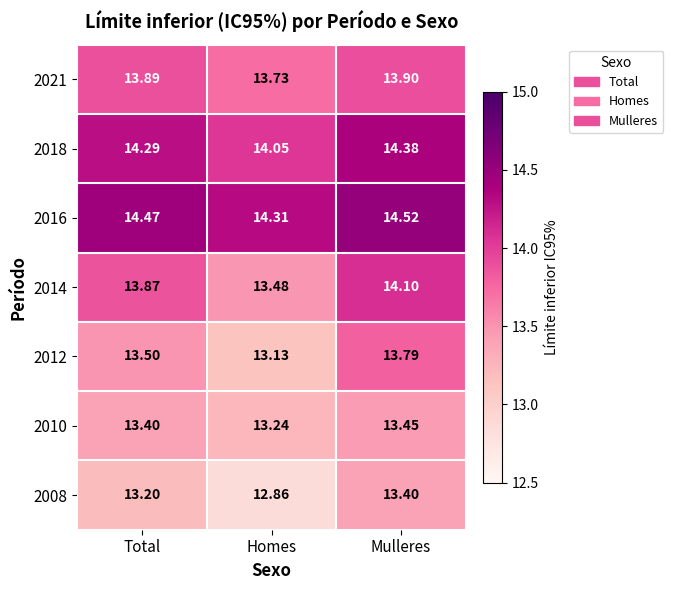

At which category is the sum across all series the highest?

Mulleres